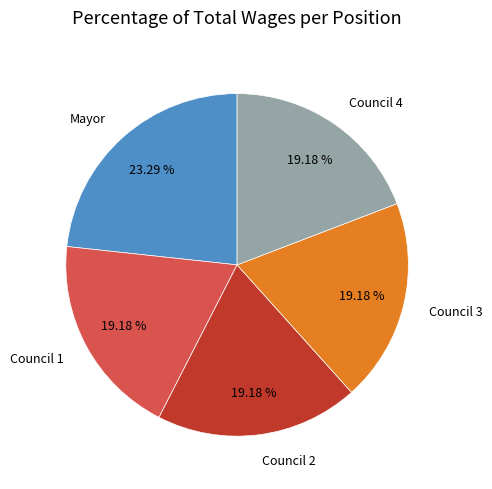

Is the sum of Mayor and Council 3 greater than half?

No